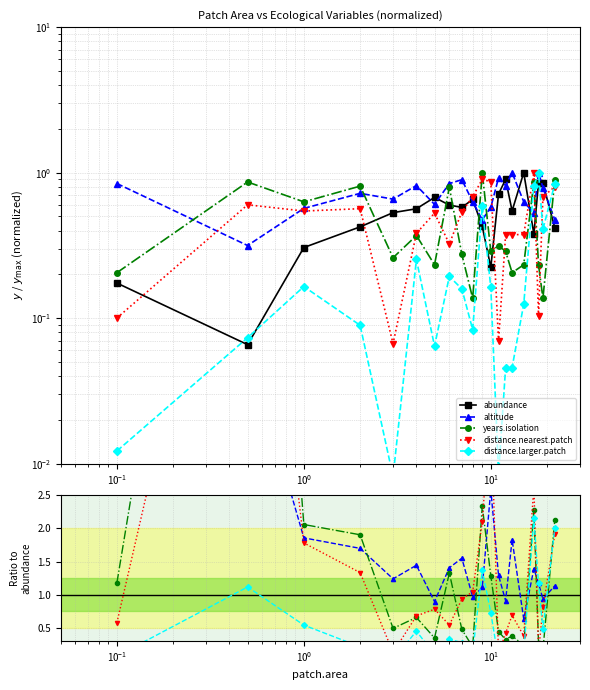

Which series ends up on top after the final intersection of distance.larger.patch and abundance?

distance.larger.patch